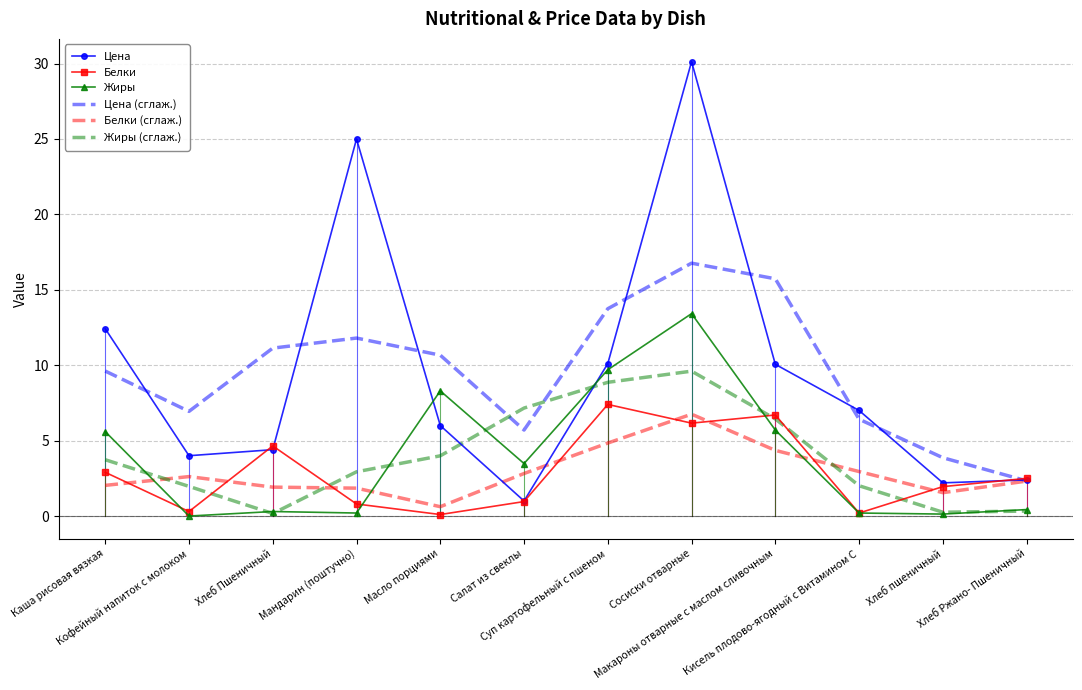

What position from the right is Хлеб пшеничный?

2